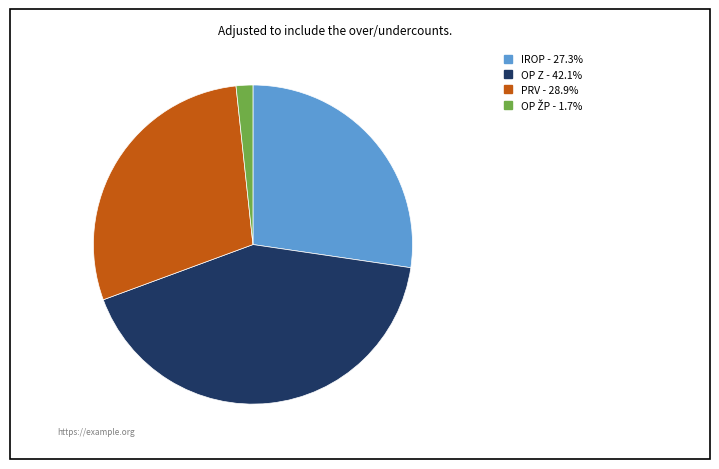

Is the sum of PRV and OP Z greater than half?

Yes